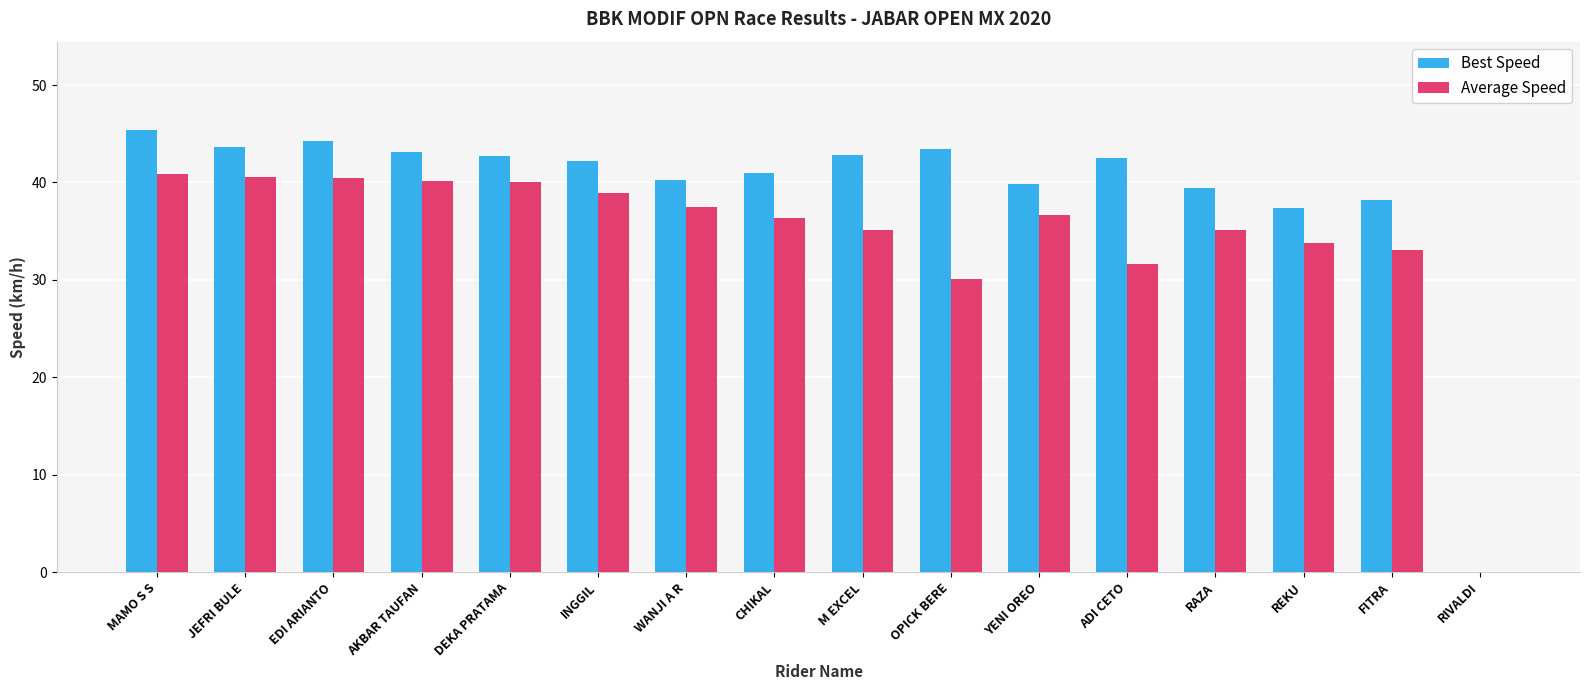

Between WANJI A R and RIVALDI, which series saw the biggest shift?

Best Speed